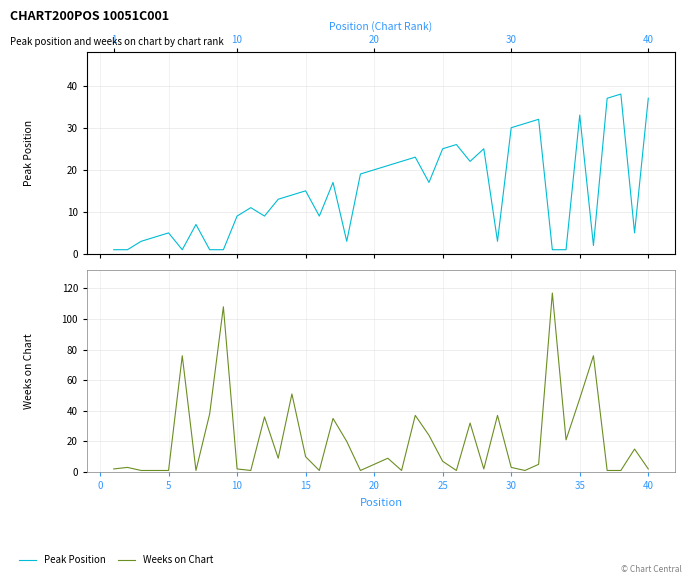

Is the value of Weeks on Chart at 35 greater than the value of Peak Position at 0?

Yes